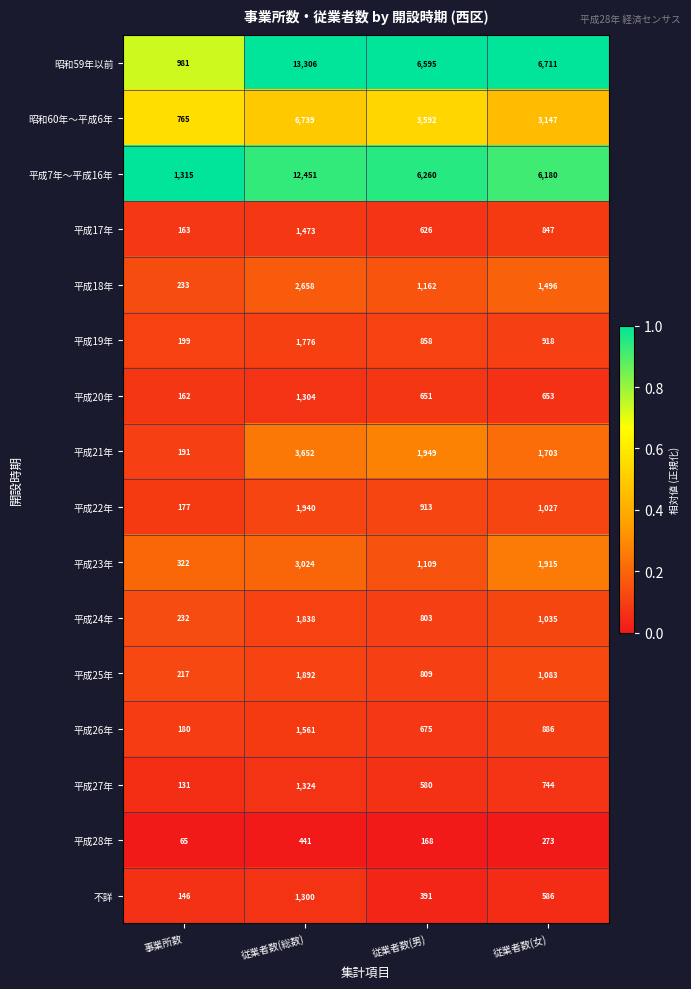

What is the difference between the 平成18年 values at 事業所数 and 従業者数(女)?

1263